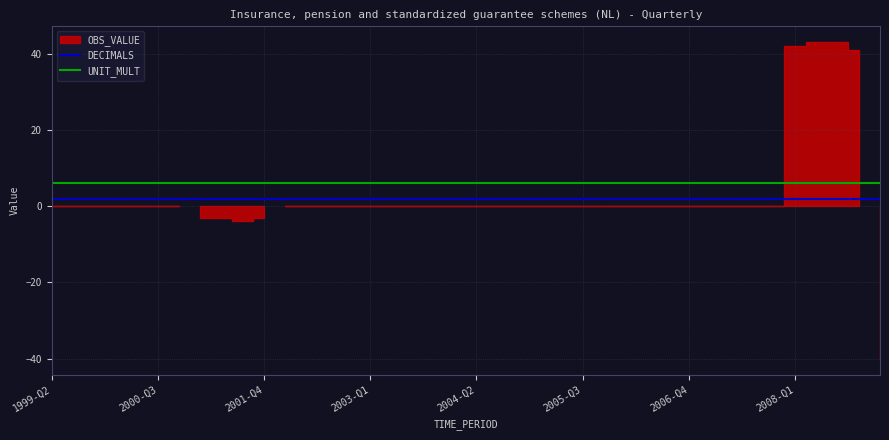

What is the minimum value for UNIT_MULT?

6